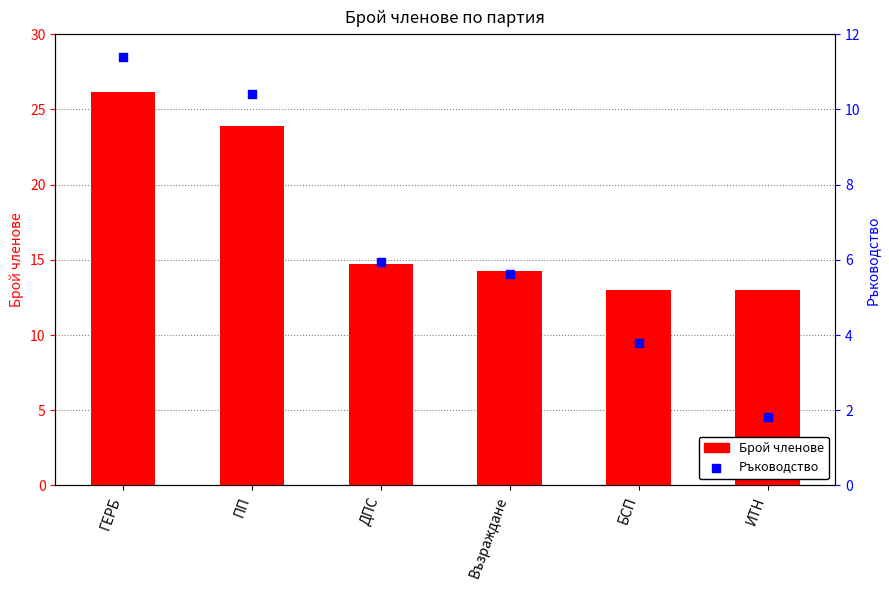

Which series reaches the minimum Y coordinate?

Ръководство